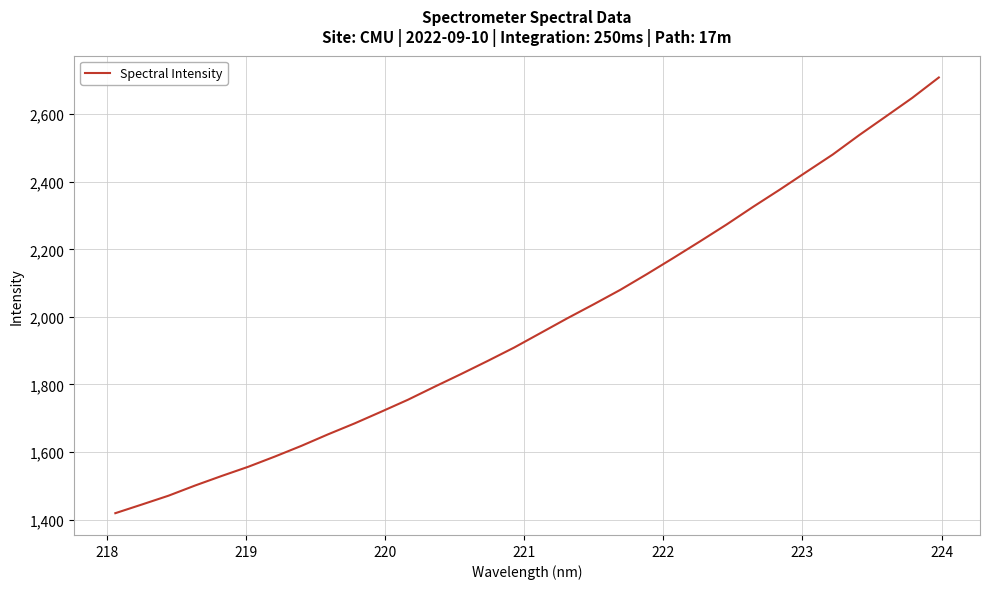

What is the maximum value shown in the chart?

2708.8